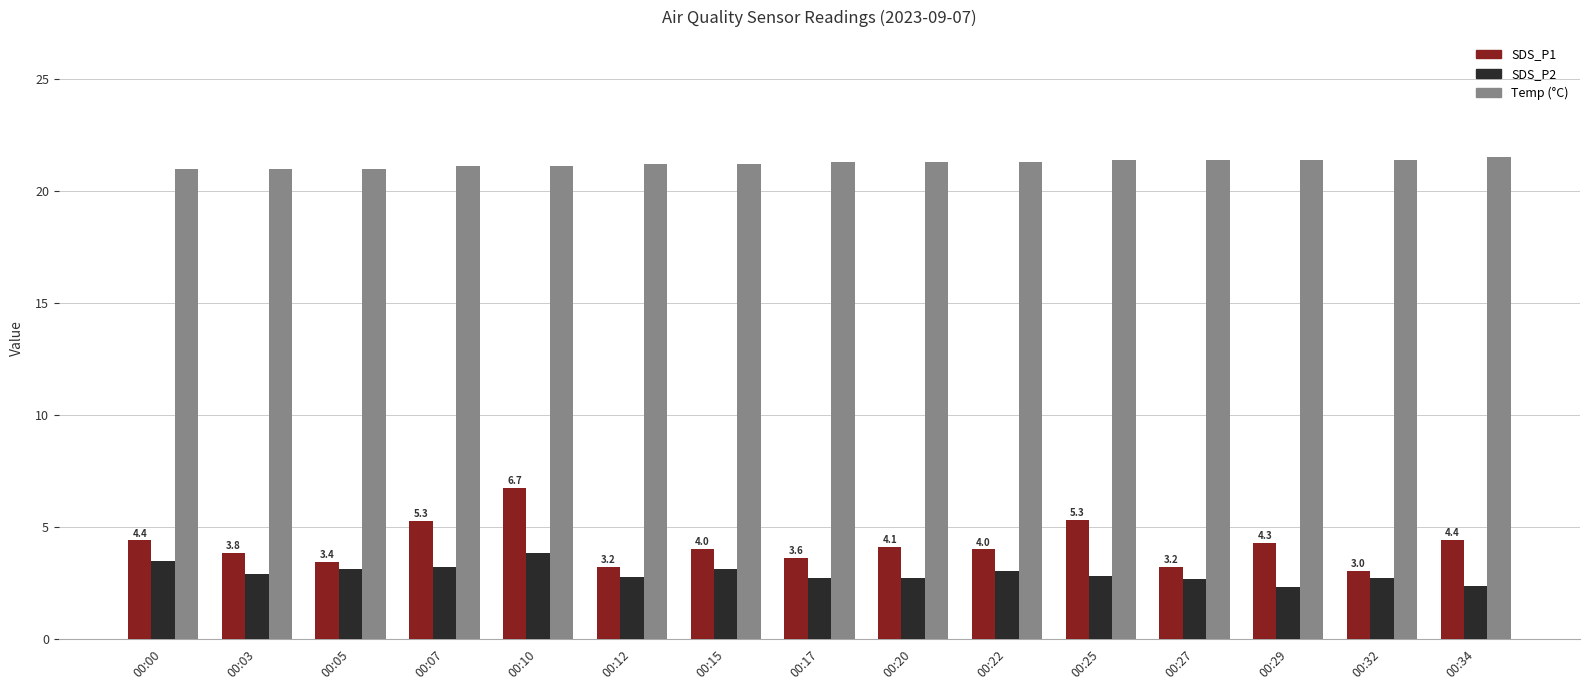

What is the highest value of the SDS_P1 series?

6.7